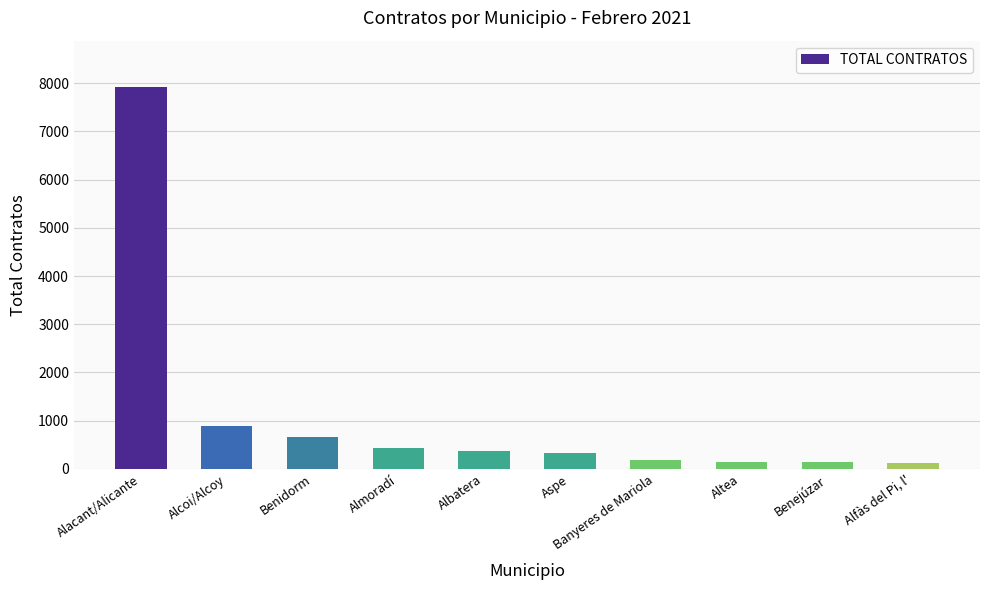

Are the bars grouped side by side (vs. stacked)?

No